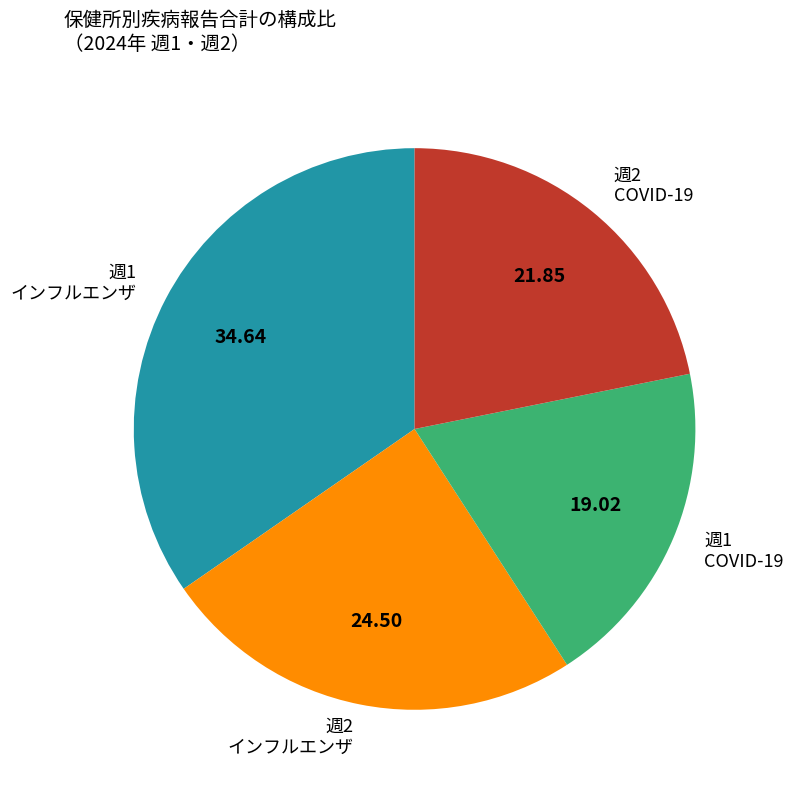

What is the ratio of the value at 週2 インフルエンザ to the value at 週2 COVID-19?

1.1